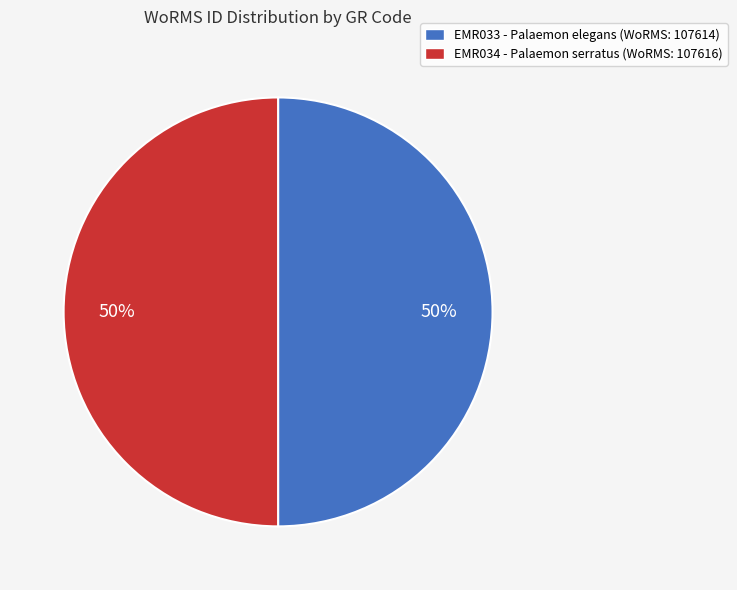

Approximately how many times larger is the value at EMR034 - Palaemon serratus (WoRMS: 107616) compared to EMR033 - Palaemon elegans (WoRMS: 107614)?

1.0